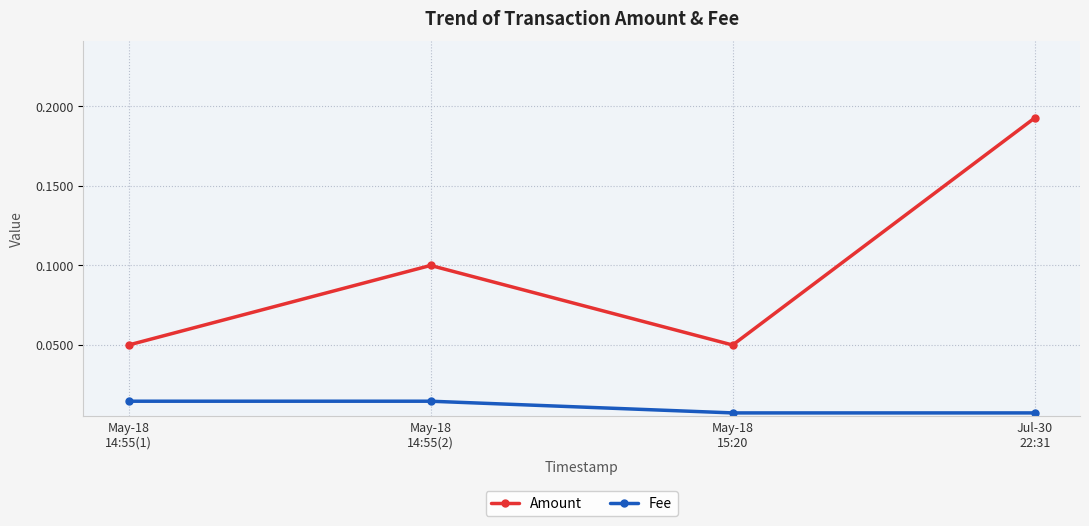

Which series changed the most between May-18
15:20 and Jul-30
22:31?

Amount